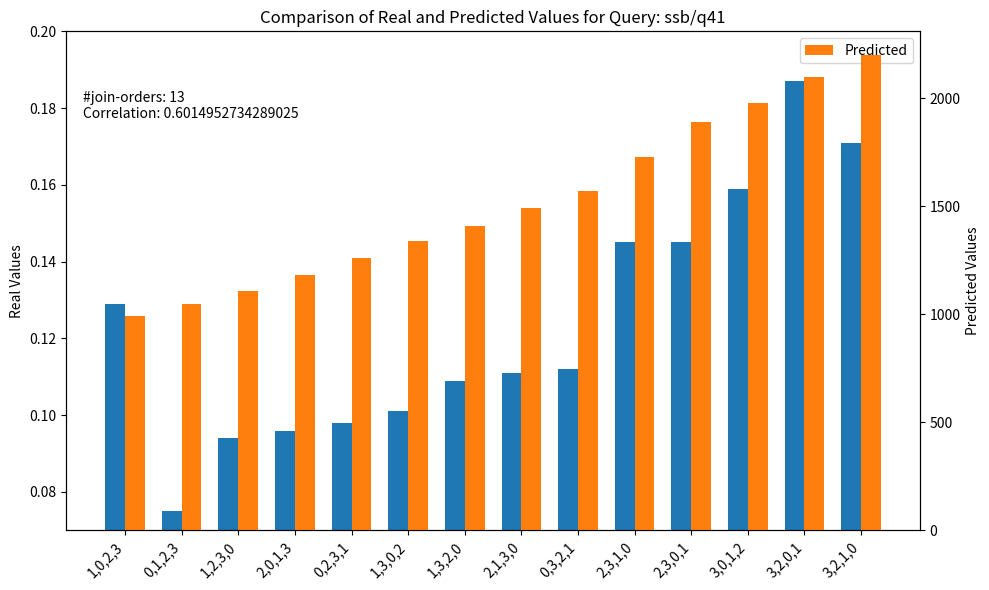

What is the maximum value for Predicted?

2200.0